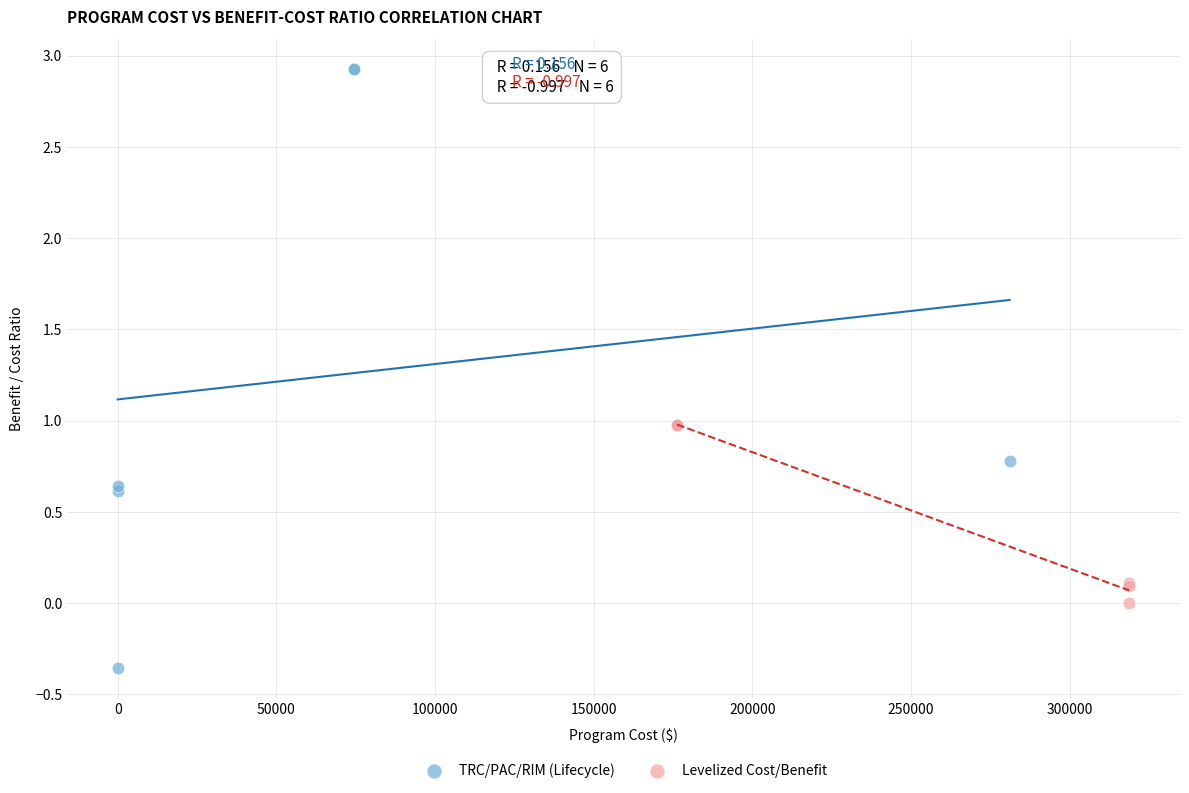

Which series has the widest spread of Y values?

TRC/PAC/RIM (Lifecycle)